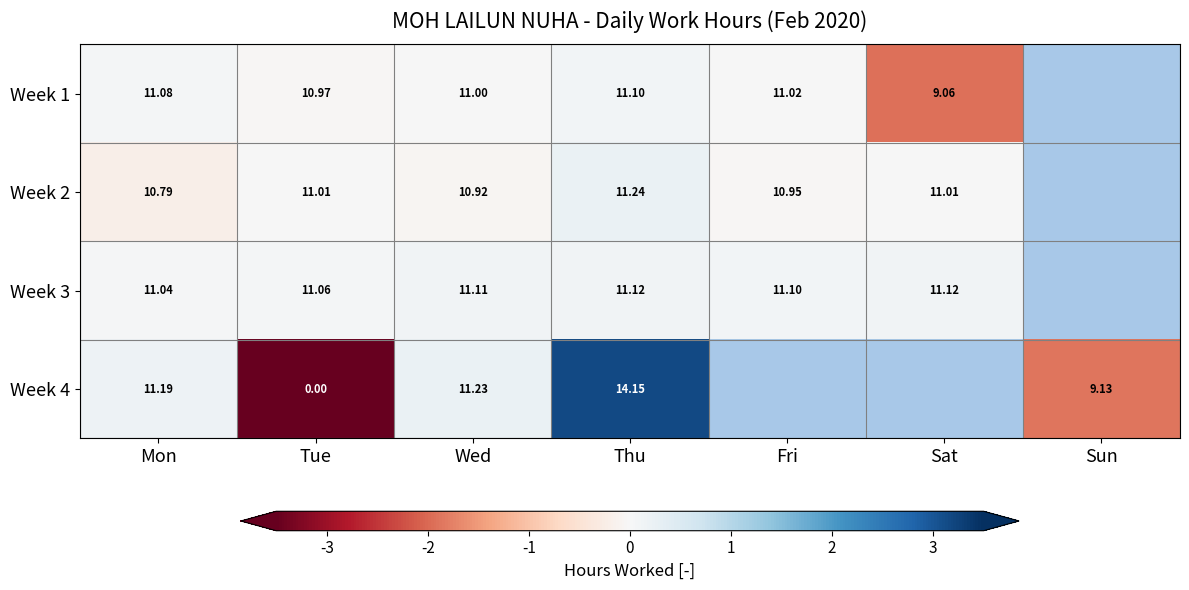

How many series are shown in this chart?

4